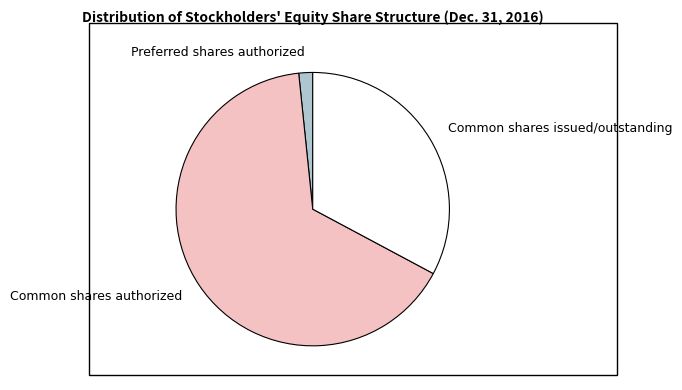

Is the sum of Common shares authorized and Preferred shares authorized greater than half?

Yes